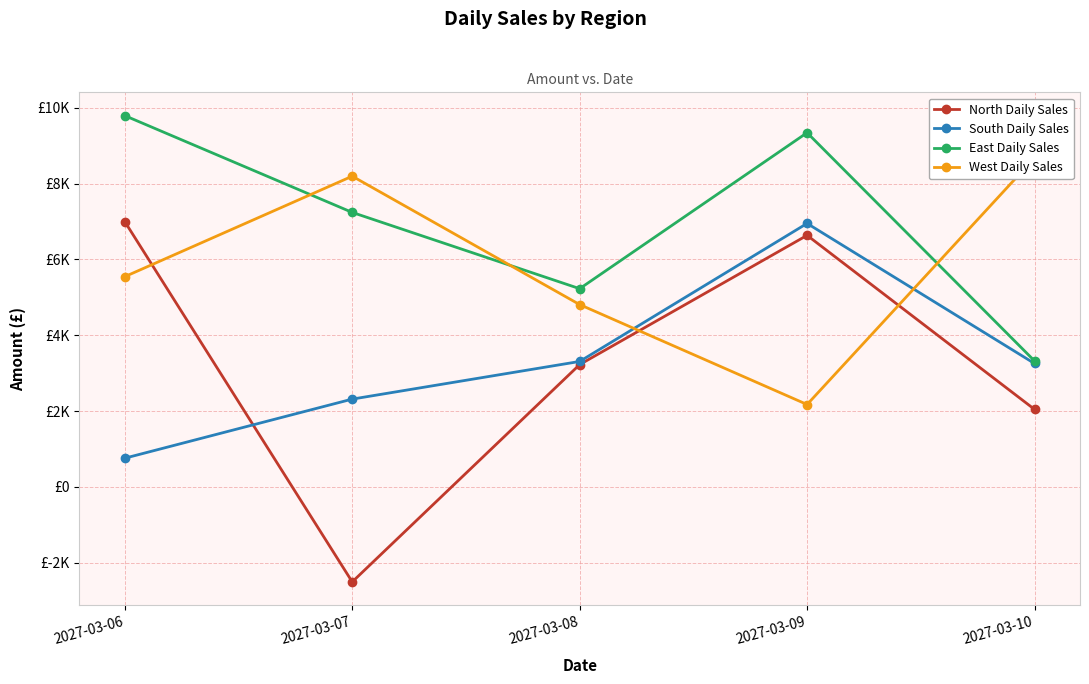

True or false: East Daily Sales and North Daily Sales cross at least once.

False